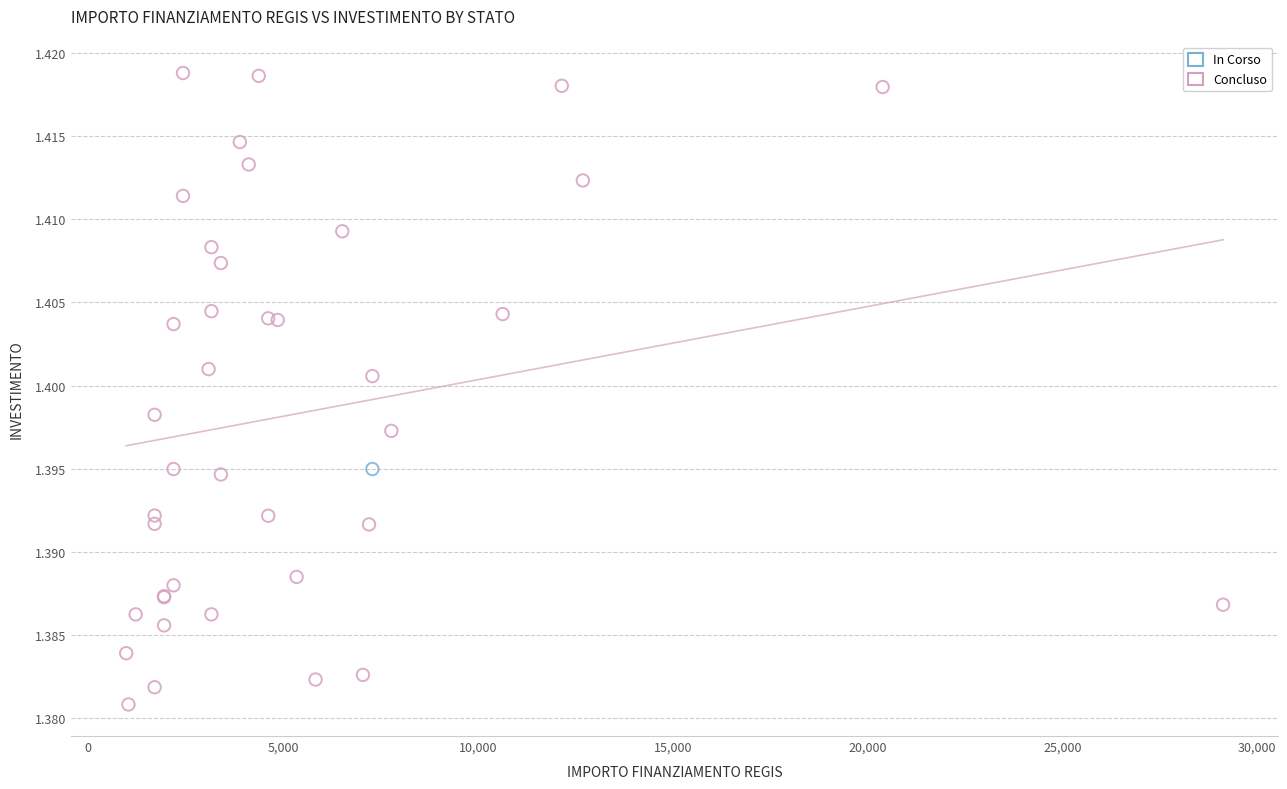

What are all the series names shown in the legend?

In Corso, Concluso